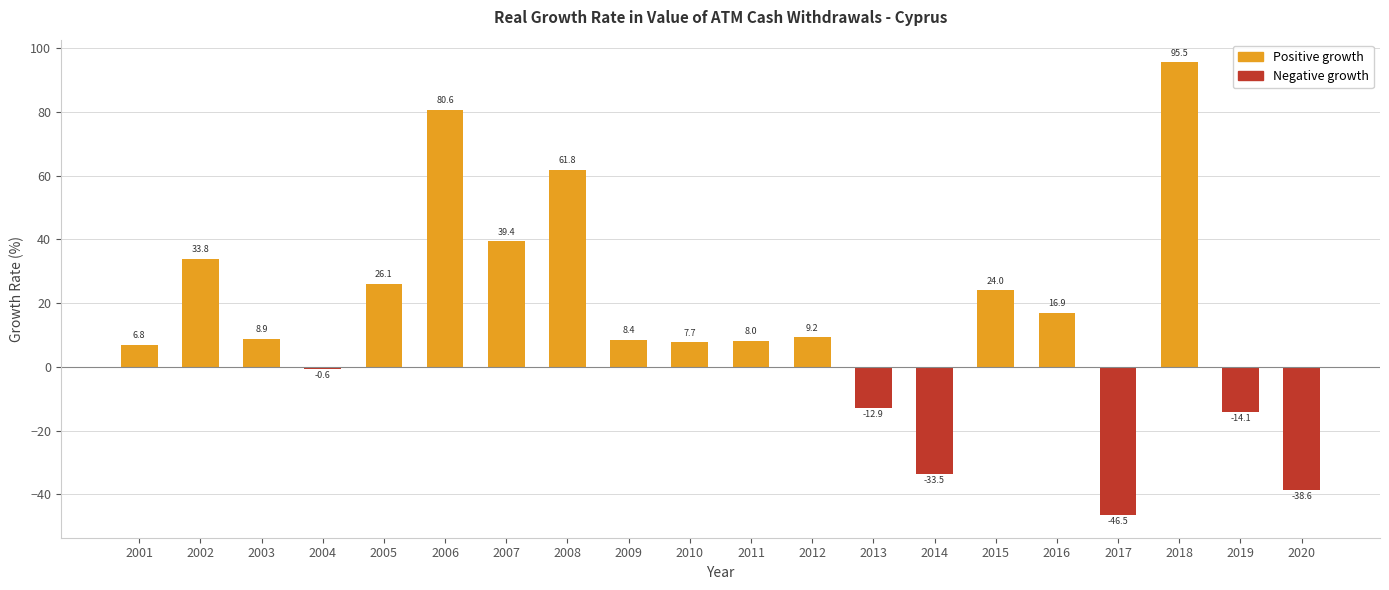

Reading left to right, transcribe all the data shown in this chart.

2001=6.8	2002=33.8	2003=8.9	2004=-0.6	2005=26.1	2006=80.6	2007=39.4	2008=61.8	2009=8.4	2010=7.7	2011=8.0	2012=9.2	2013=-12.9	2014=-33.5	2015=24.0	2016=16.9	2017=-46.5	2018=95.5	2019=-14.1	2020=-38.6